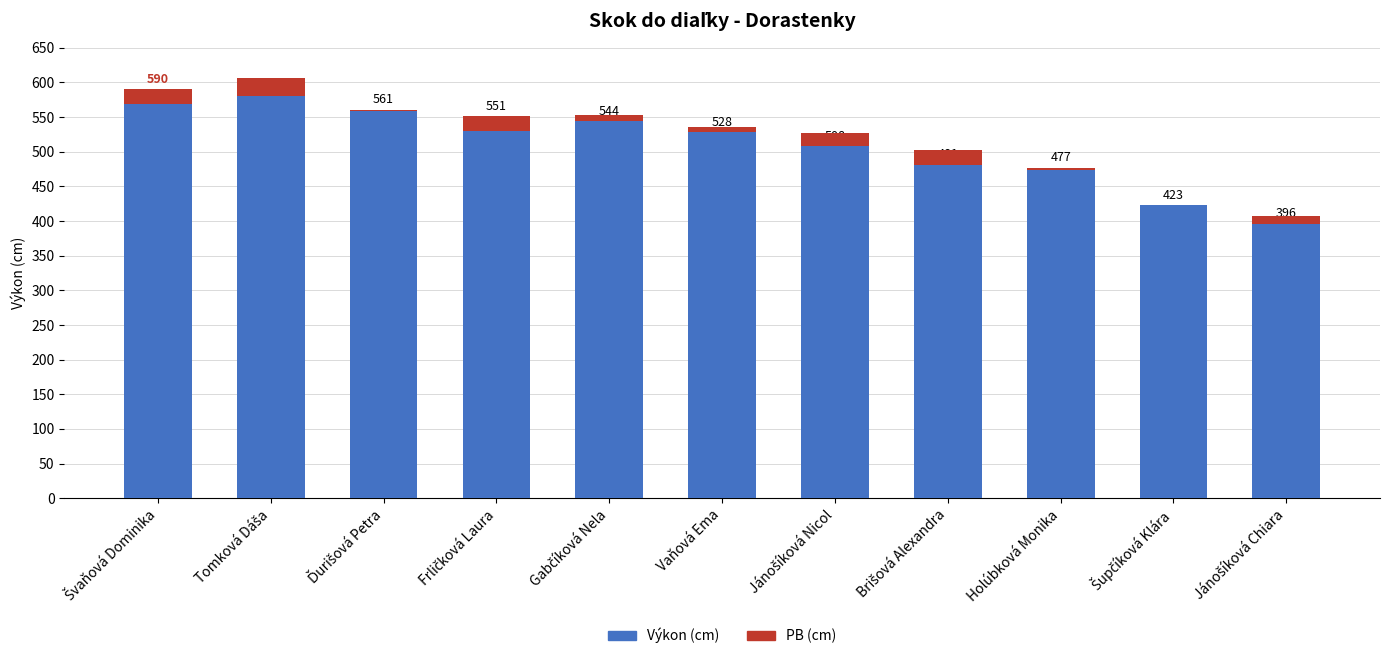

At which label does PB (cm) reach its peak?

Tomková Dáša